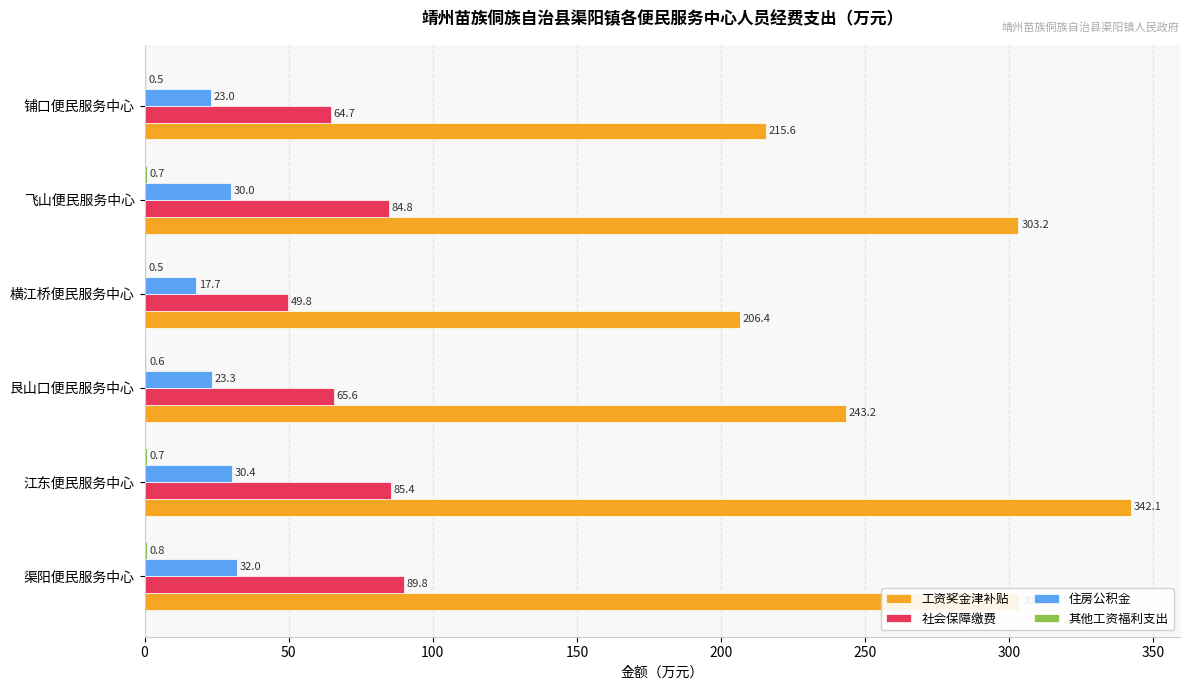

What is the sum of the 社会保障缴费 values at 江东便民服务中心 and 铺口便民服务中心?

150.1